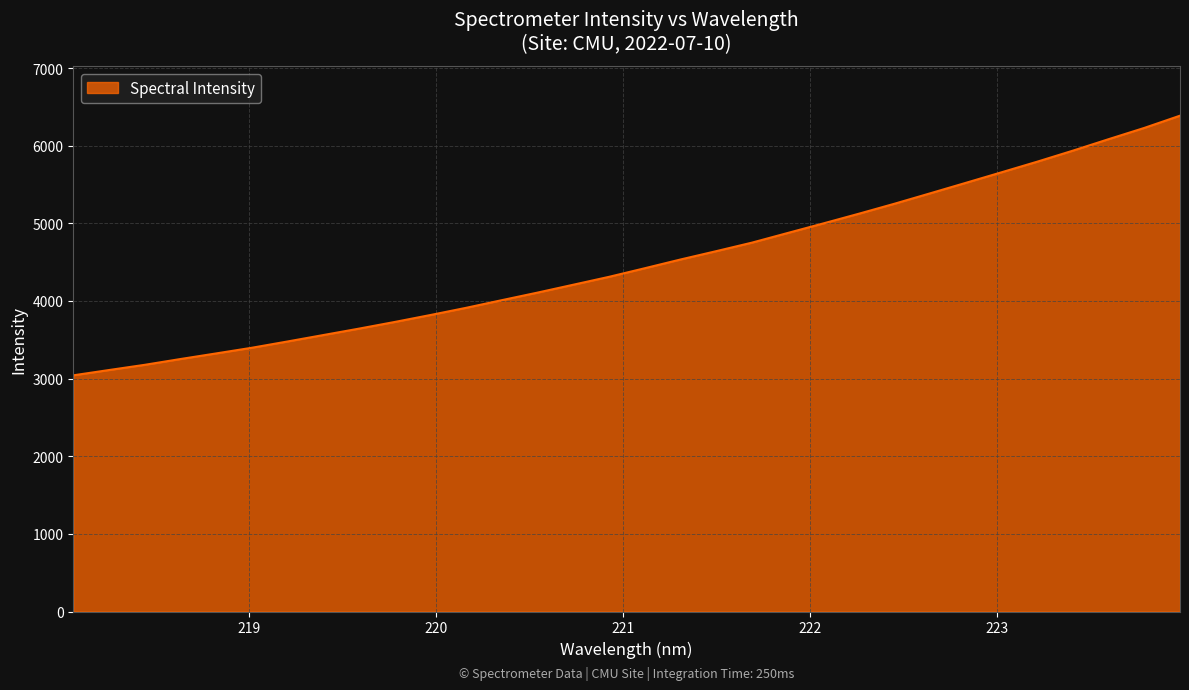

What is the smallest value displayed?

3043.6